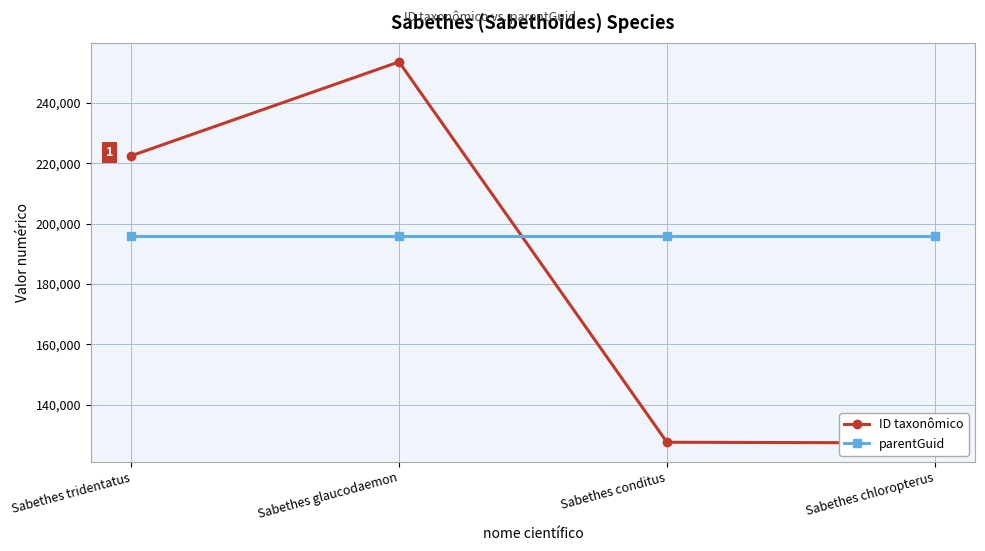

Reading left to right, extract all data points from this chart.

ID taxonômico: 222450	253572	127523	127306
parentGuid: 195878	195878	195878	195878